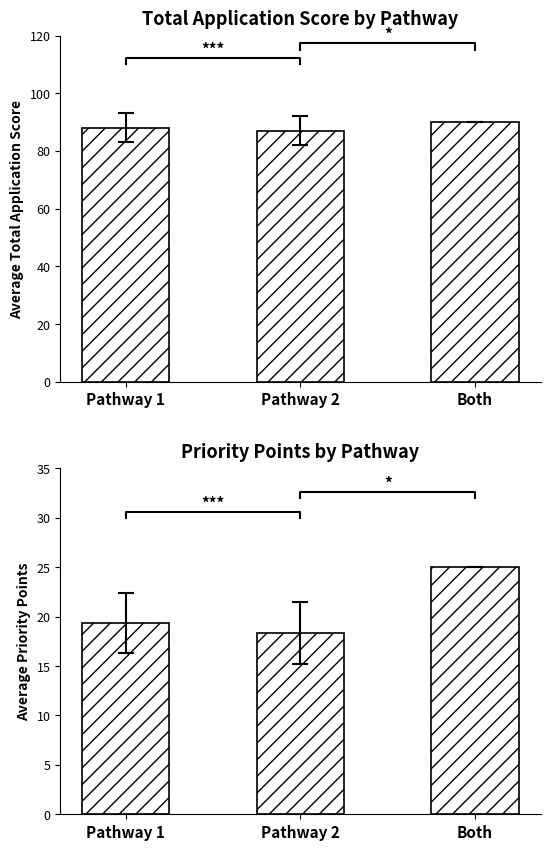

What is the difference between the highest and lowest values at Pathway 1?

68.7